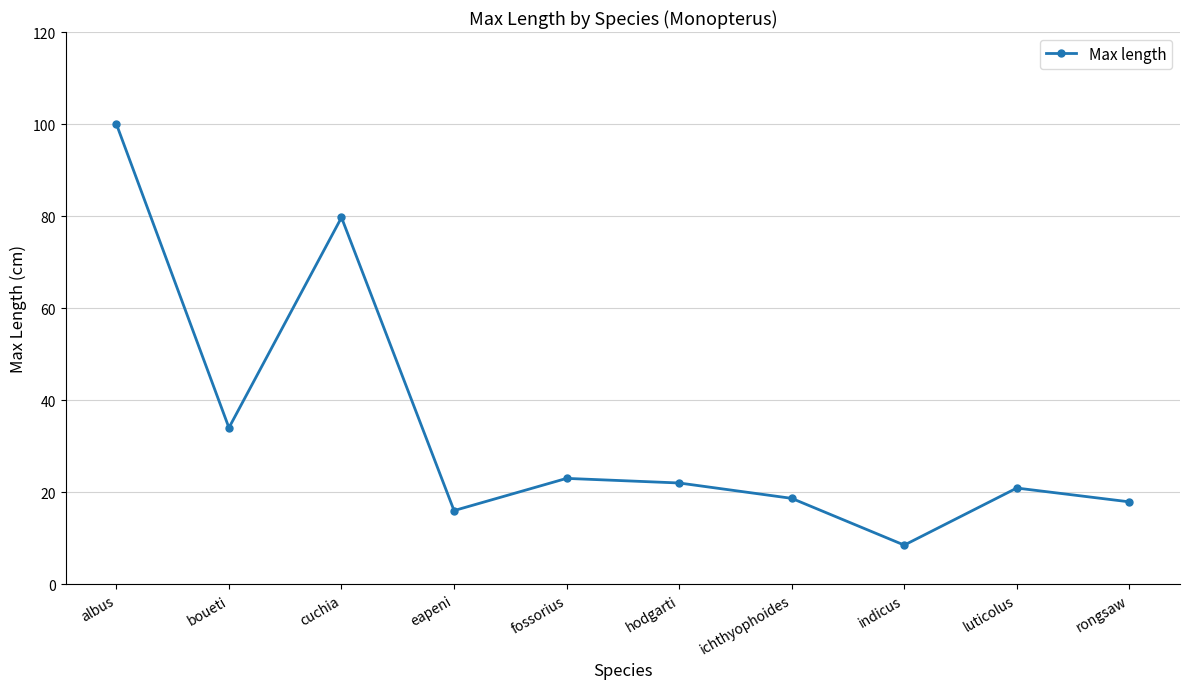

What is the approximate value at fossorius?

23.0